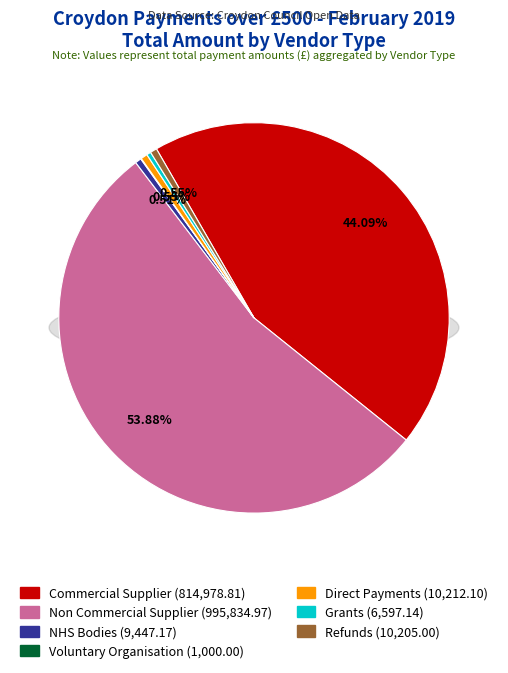

Is it true that Non Commercial Supplier is 64% of the pie?

False